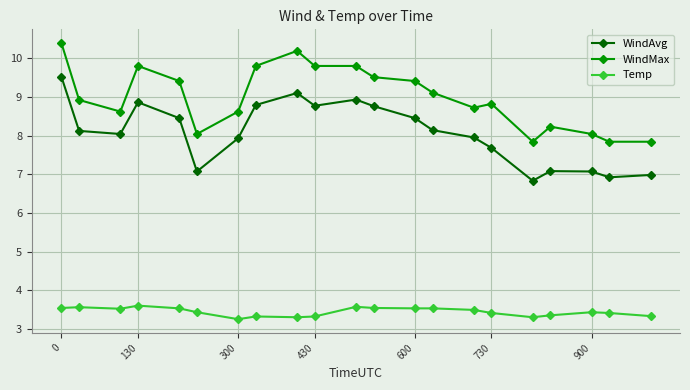

Count the number of categories in the chart.

21